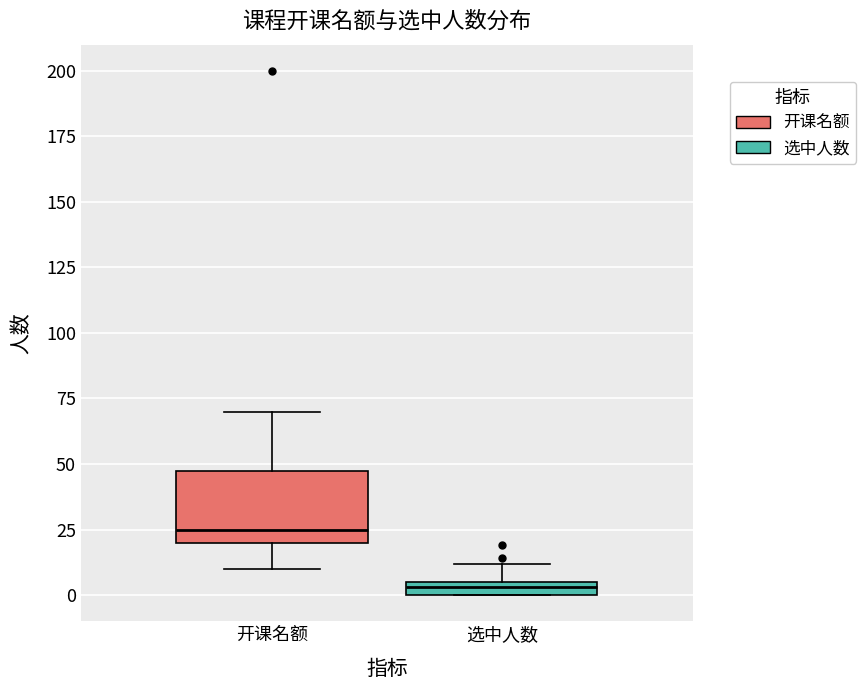

Which box's median line is the highest?

开课名额